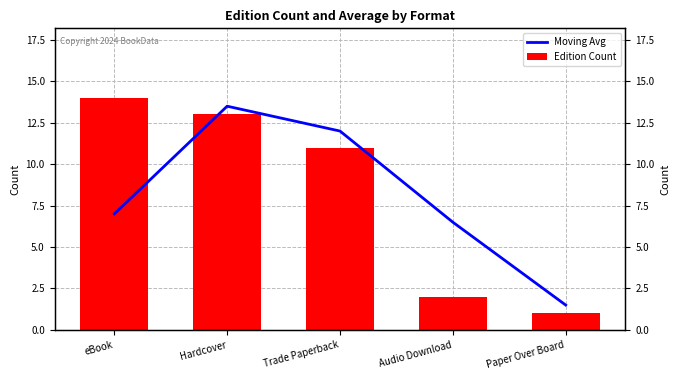

Which category has the lowest value across all series?

Paper Over Board